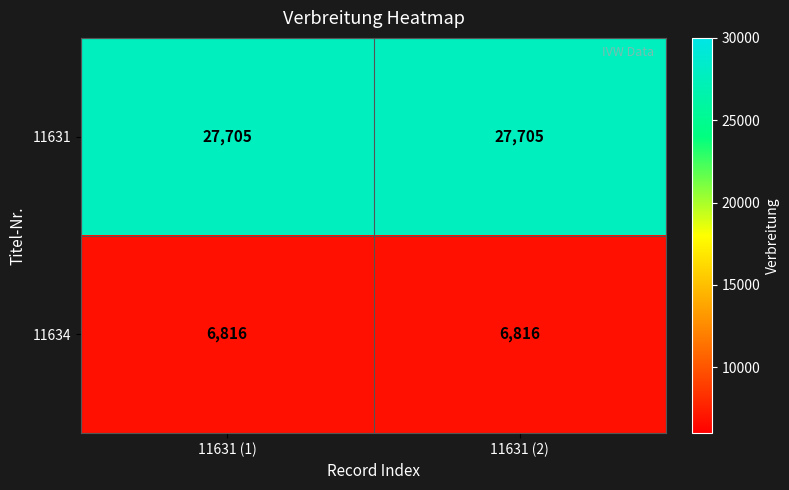

Count the number of data series in this chart.

2